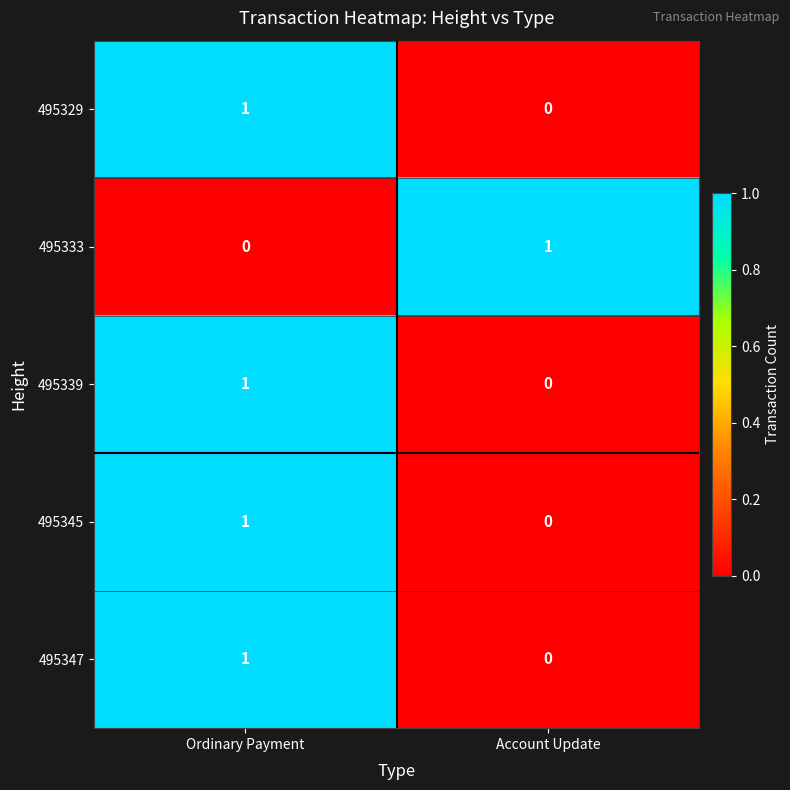

Is the value of 495345 at Ordinary Payment greater than the value of 495329 at Account Update?

Yes